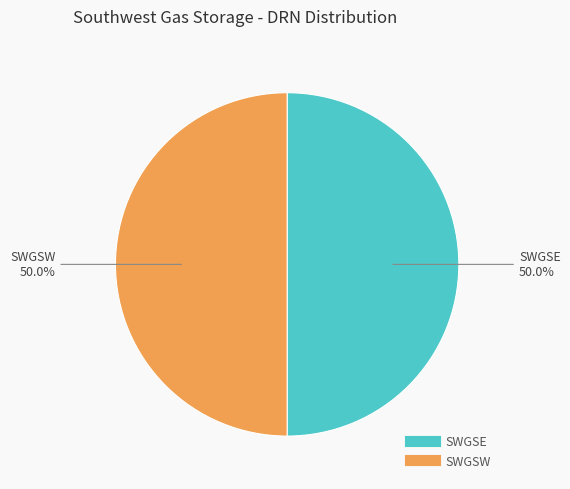

To the nearest percent, what portion does SWGSE represent?

50%